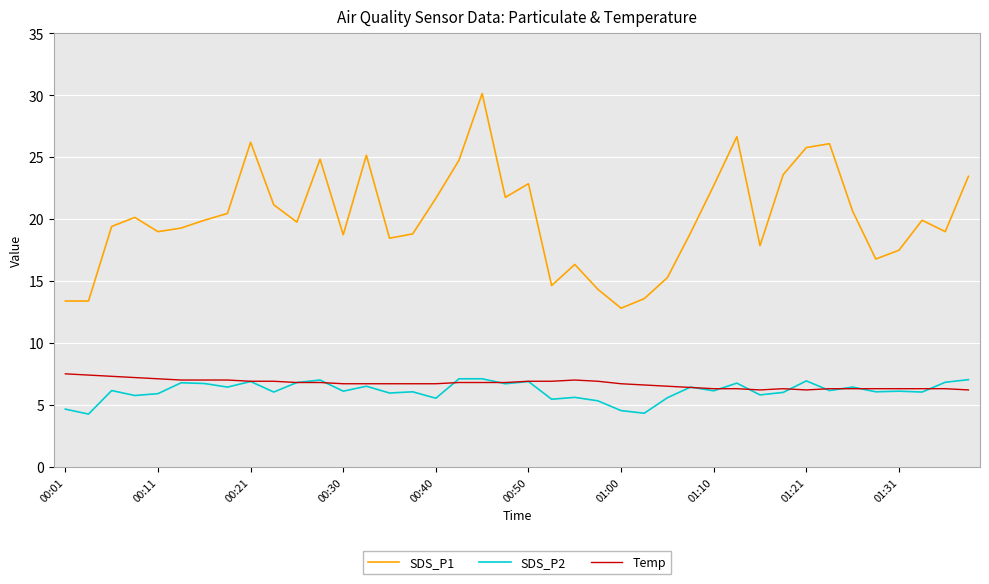

True or false: SDS_P2 and SDS_P1 cross at least once.

False